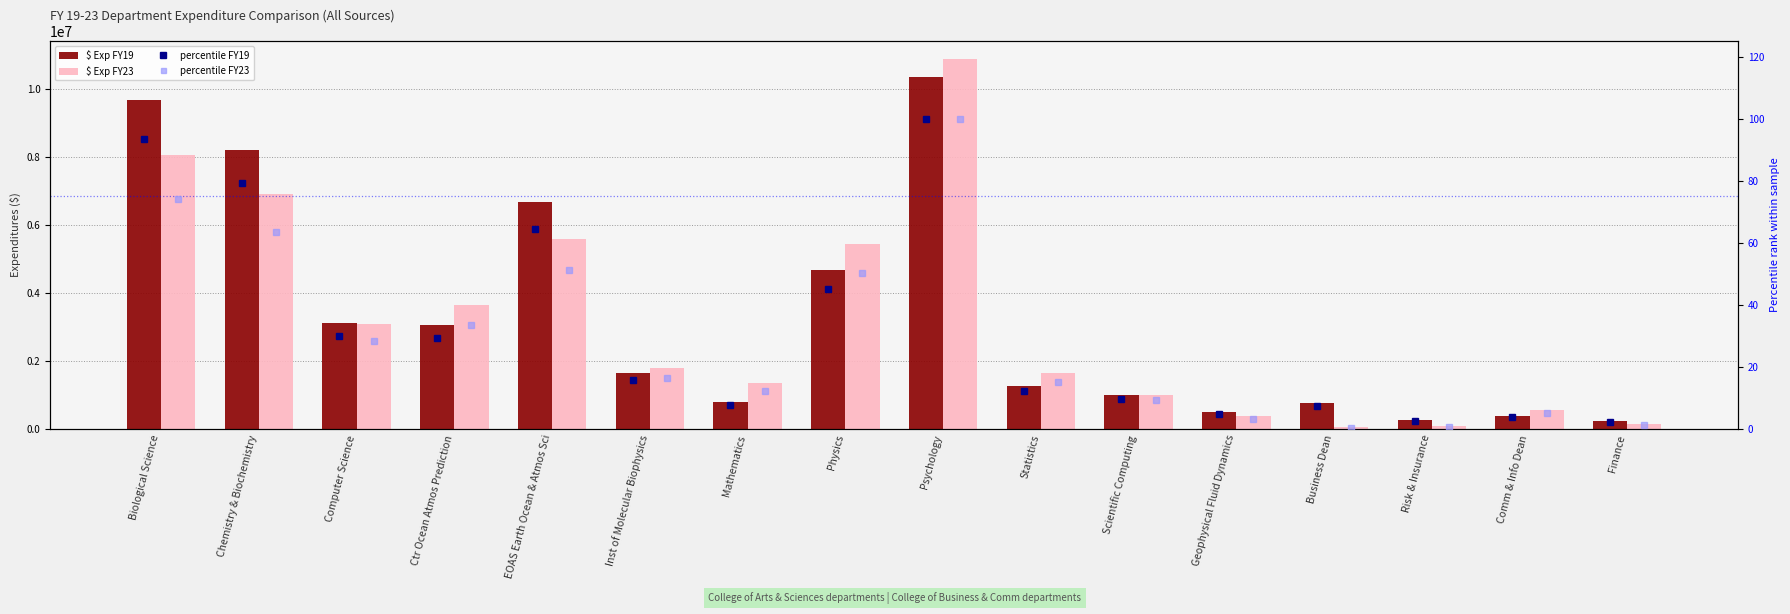

What position from the left is Mathematics?

7